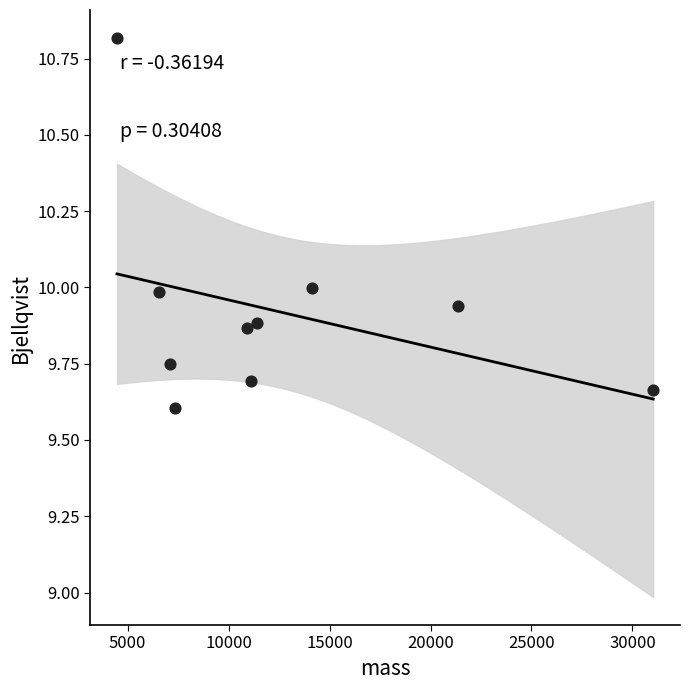

What is the range of Y values (max minus min)?

1.2